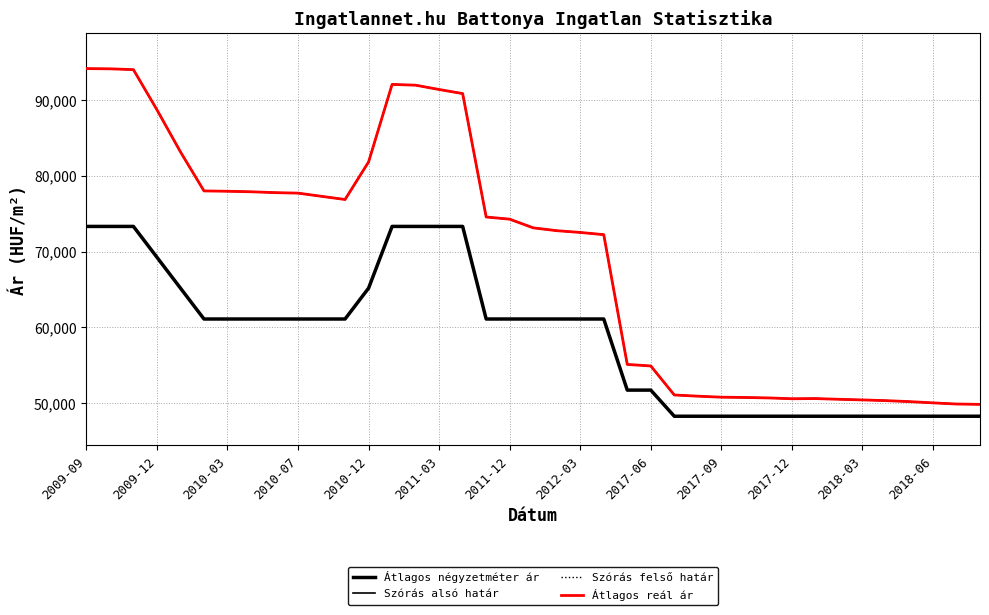

What is the value of the Szórás alsó határ point at the 2nd from the left?

94139